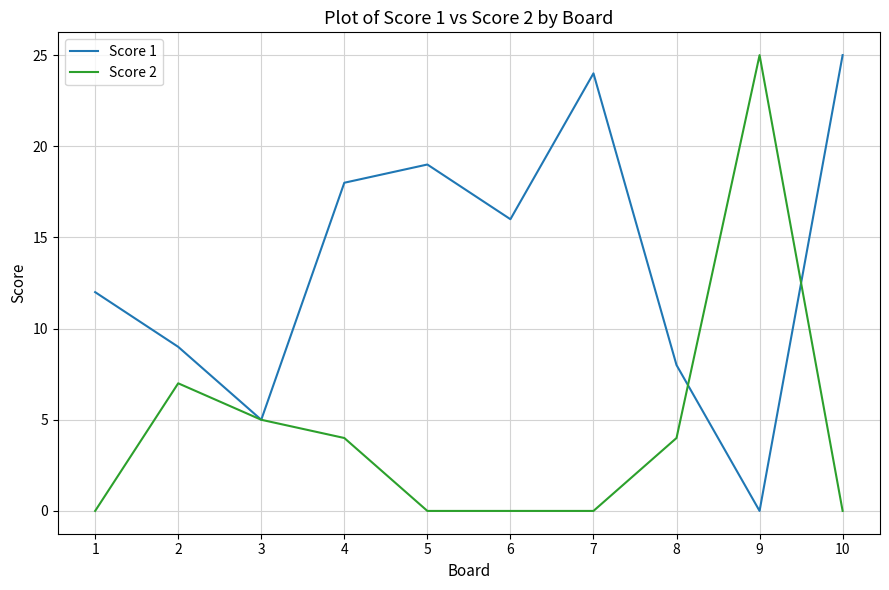

Is this an area chart (filled region under the line)?

No